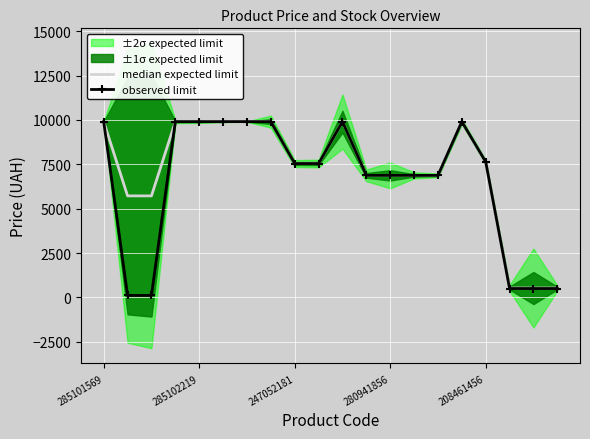

True or false: observed limit has more than 1 interior local peaks.

True